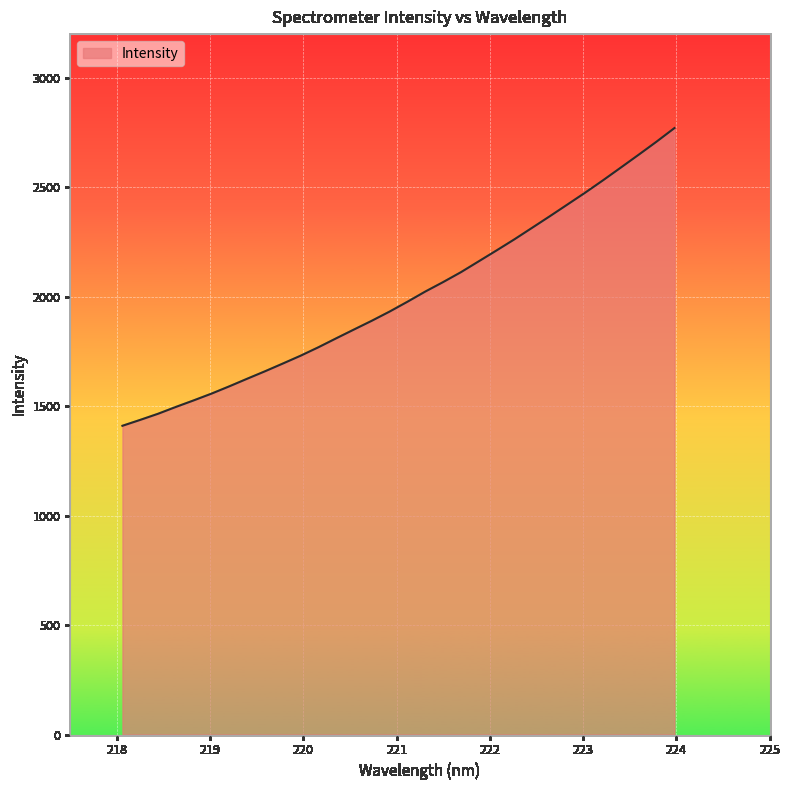

What is the difference between the maximum and minimum values?

1360.0